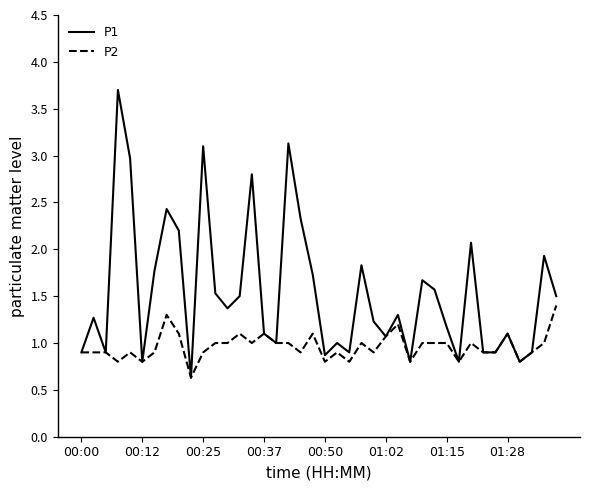

What is the highest value of the P1 series?

3.7